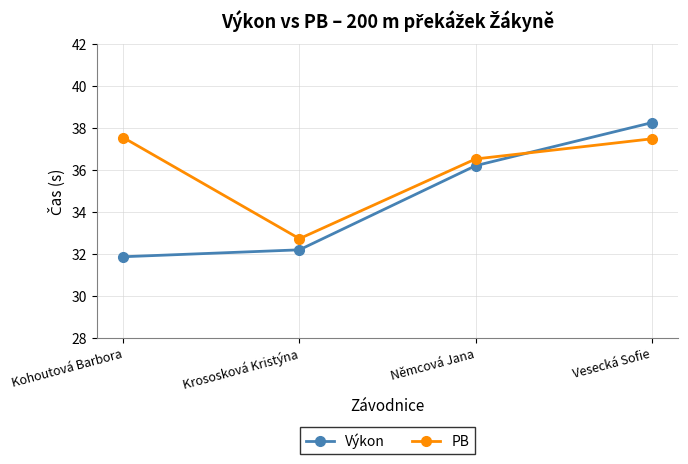

What is the sum of all Výkon values?

138.5